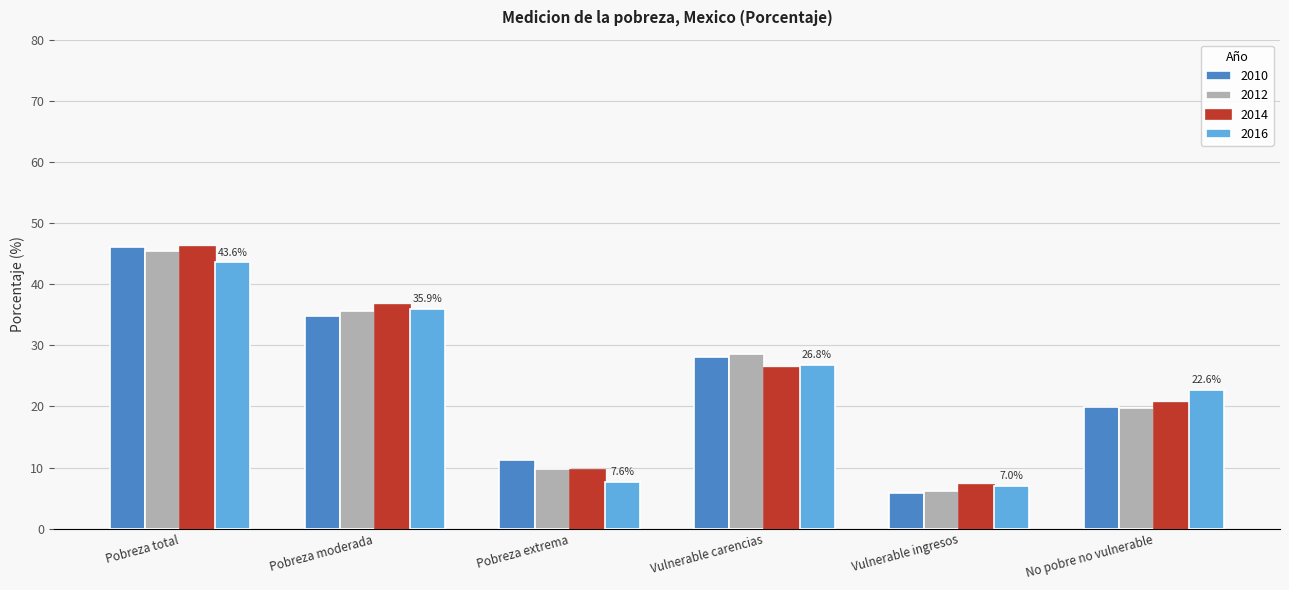

The value of 2014 at Pobreza moderada is 36.6. True or false?

True